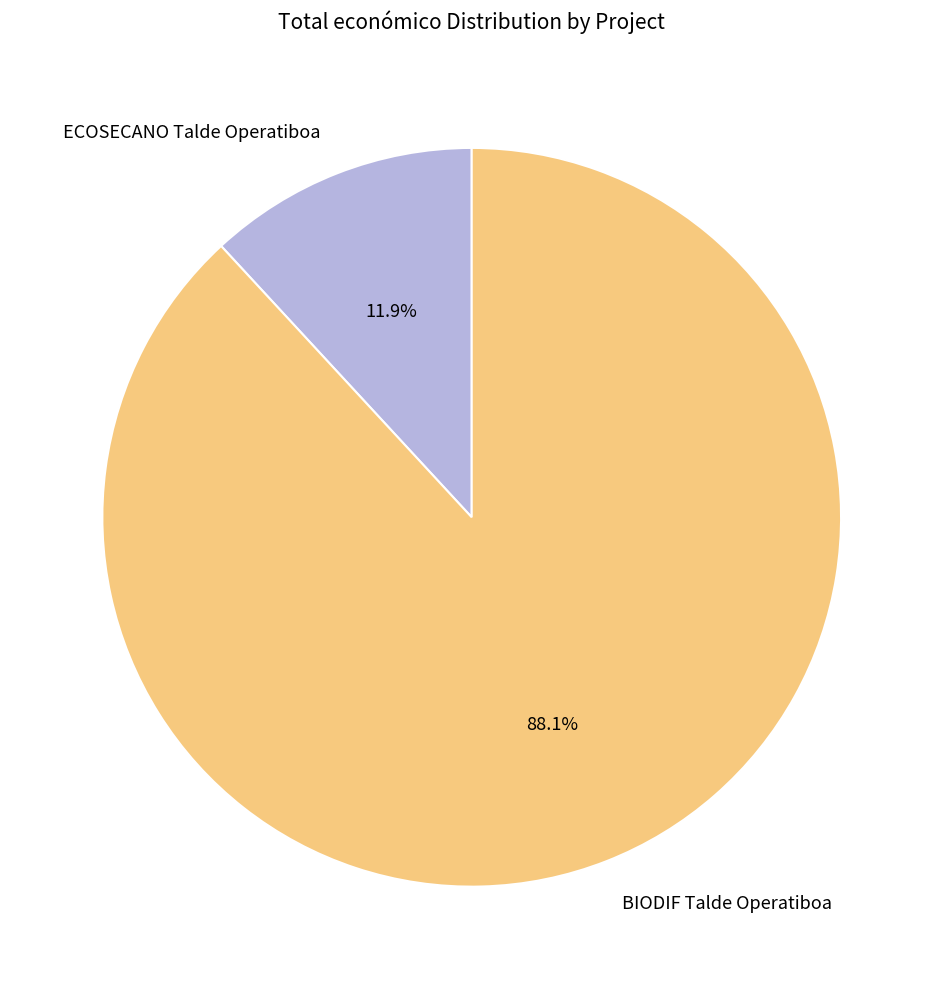

Which slice is the largest?

BIODIF Talde Operatiboa